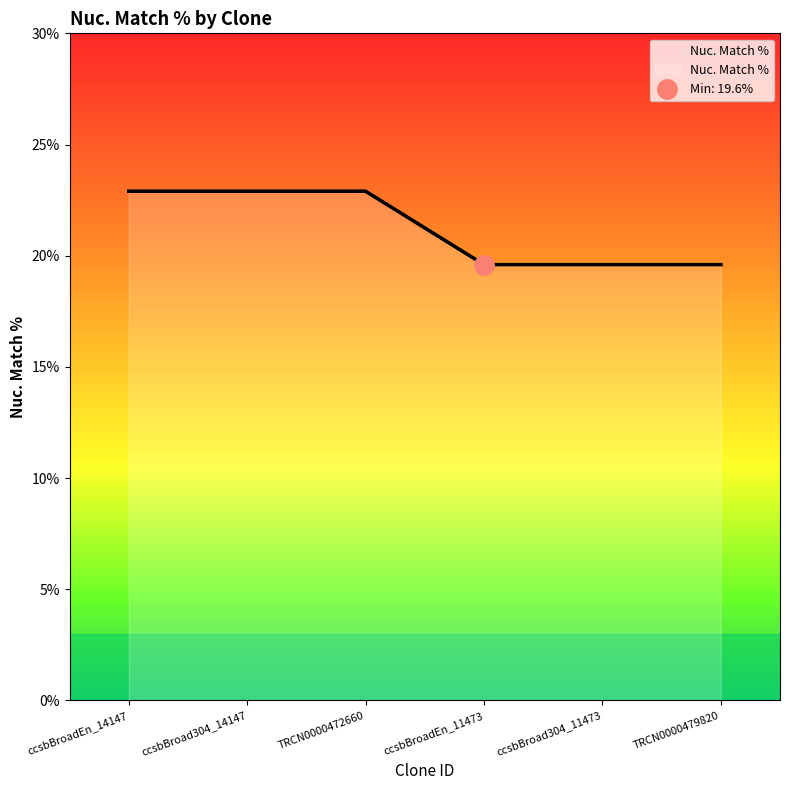

What is the difference between the maximum and minimum values?

3.3